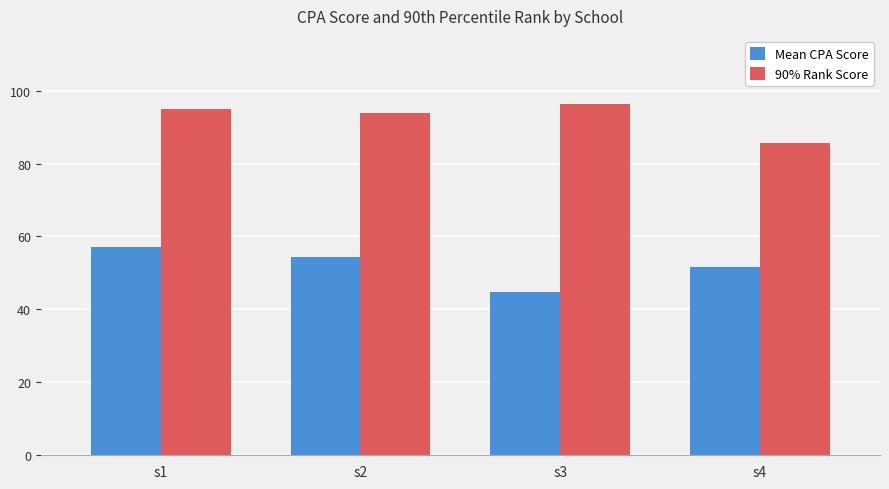

Reading left to right, what are all the values shown in this chart?

Mean CPA Score: s1=57.1	s2=54.5	s3=44.9	s4=51.6
90% Rank Score: s1=95.0	s2=93.9	s3=96.2	s4=85.6